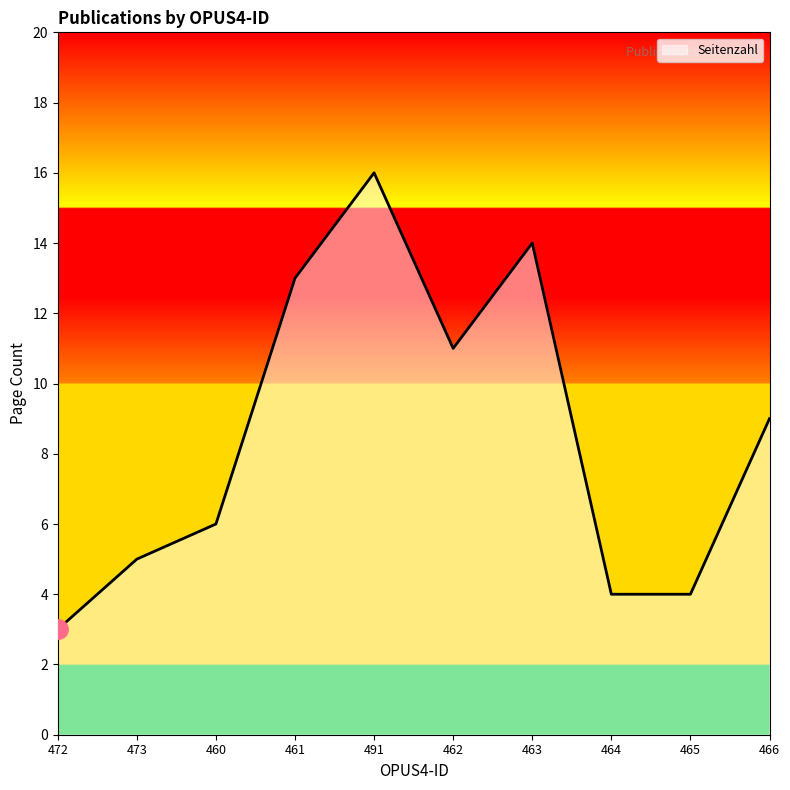

At which category does the data reach its first local peak?

491